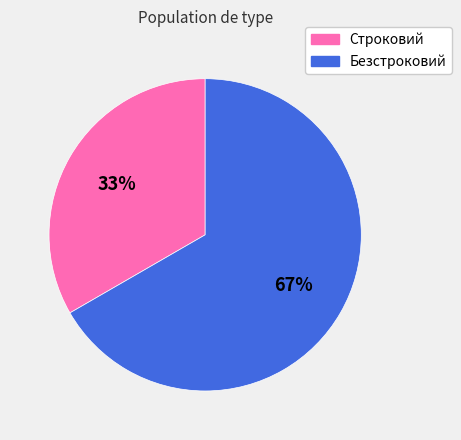

Which has a higher value, Строковий or Безстроковий?

Безстроковий